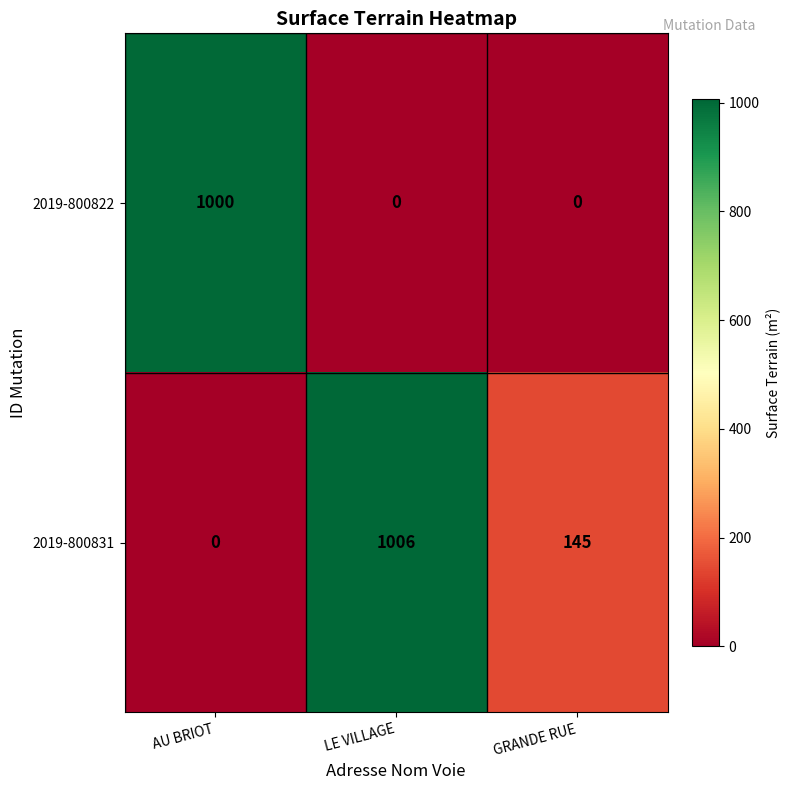

Reading left to right, extract all data points from this chart.

2019-800822: 1000	0	0
2019-800831: 0	1006	145